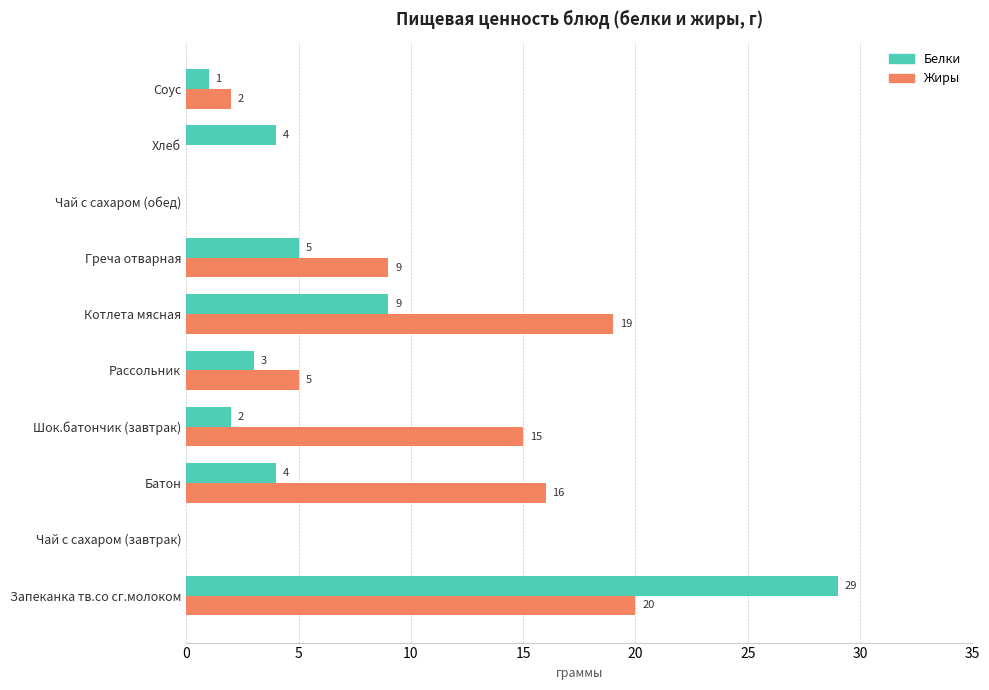

At which category is the sum across all series the highest?

Запеканка тв.со сг.молоком